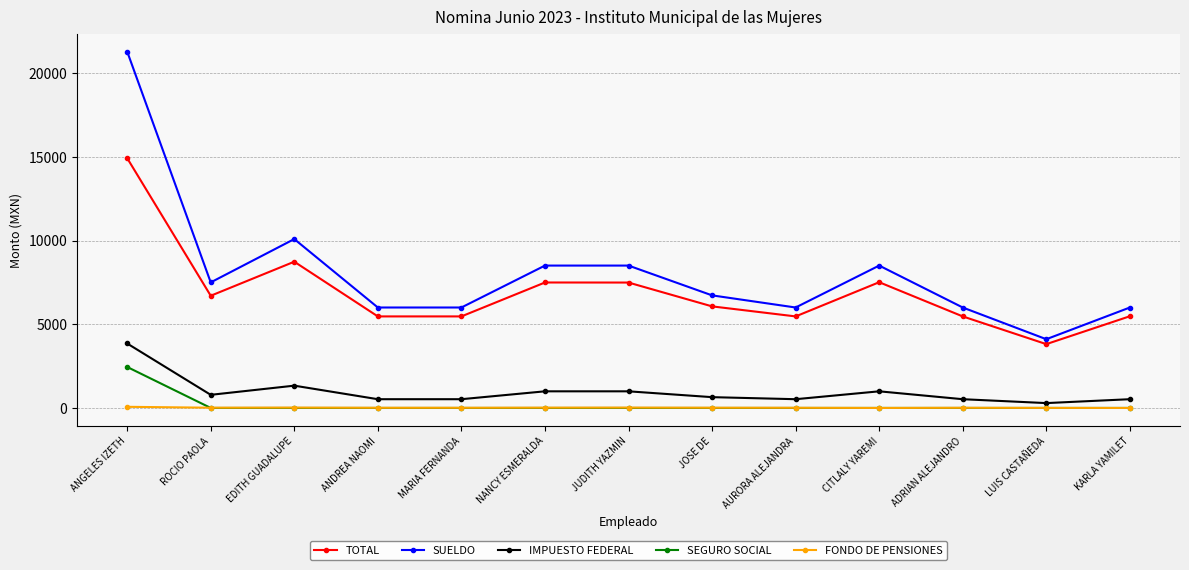

List the series in order of their peak value, lowest first.

FONDO DE PENSIONES, SEGURO SOCIAL, IMPUESTO FEDERAL, TOTAL, SUELDO